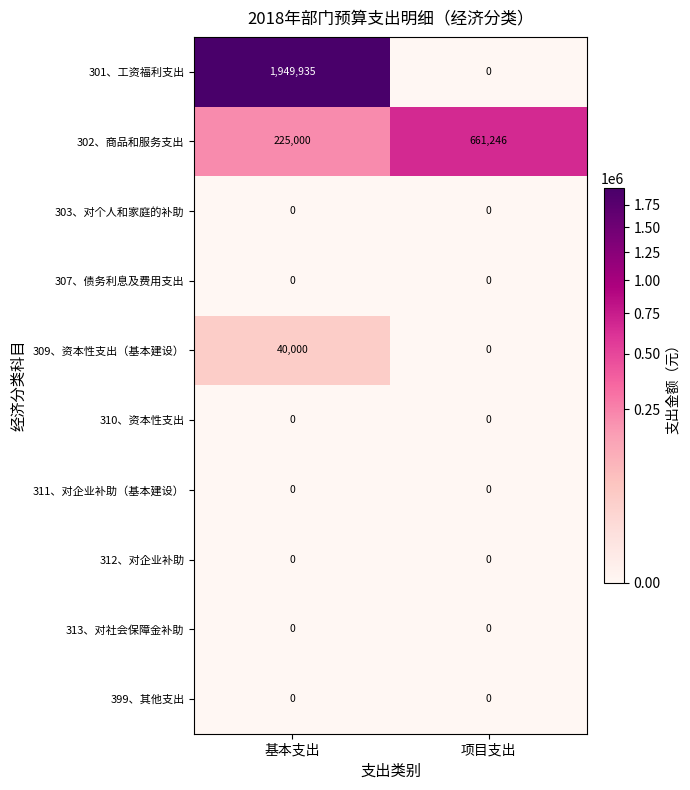

Which series has the largest total across all categories?

301、工资福利支出